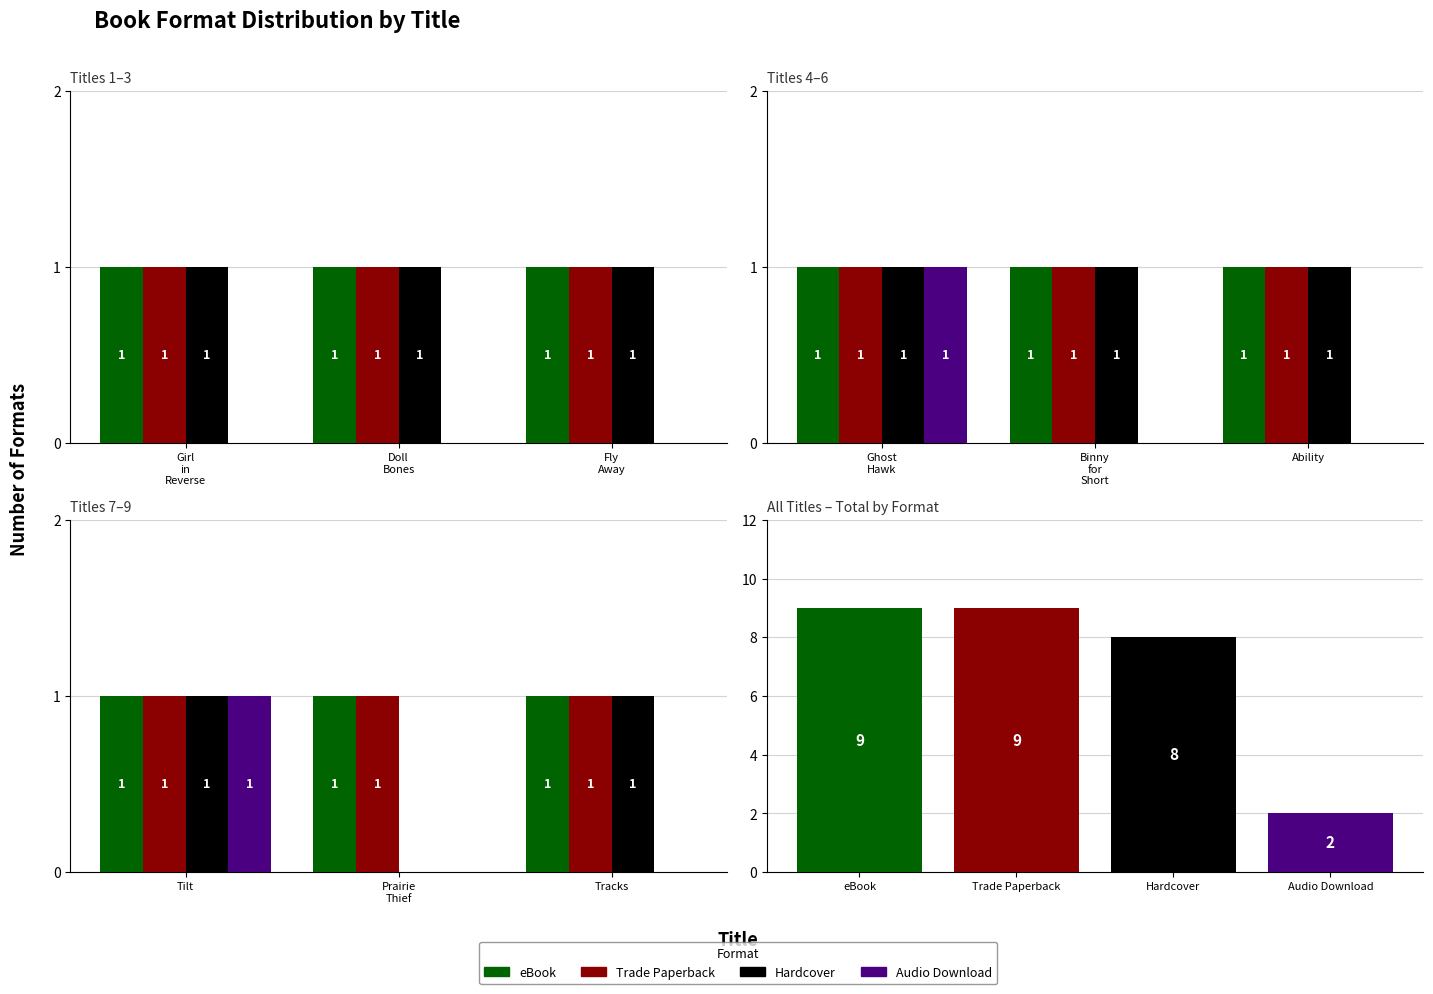

Which series has the widest spread of values?

Hardcover